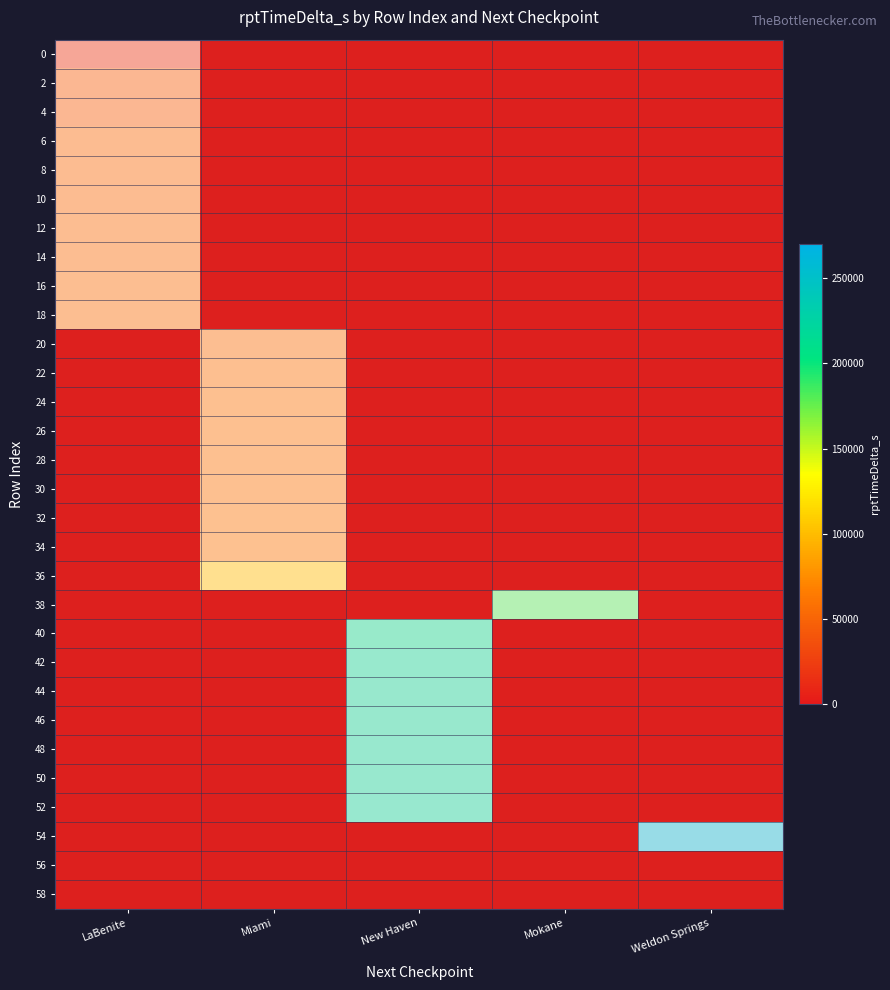

Is the value of 30 at Weldon Springs greater than the value of 12 at Weldon Springs?

No